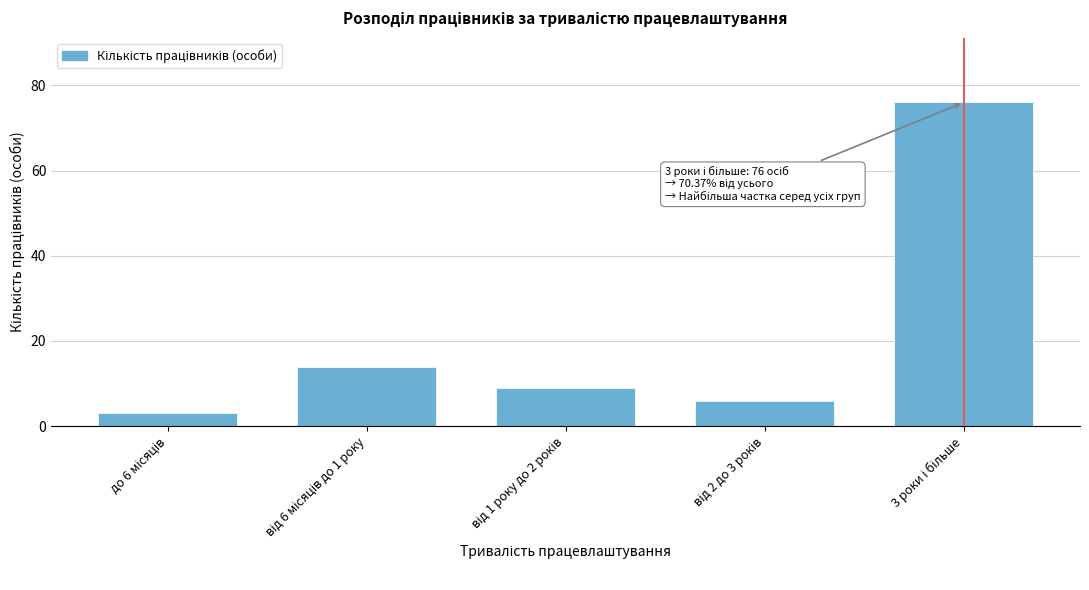

Reading left to right, extract all data points from this chart.

3	14	9	6	76